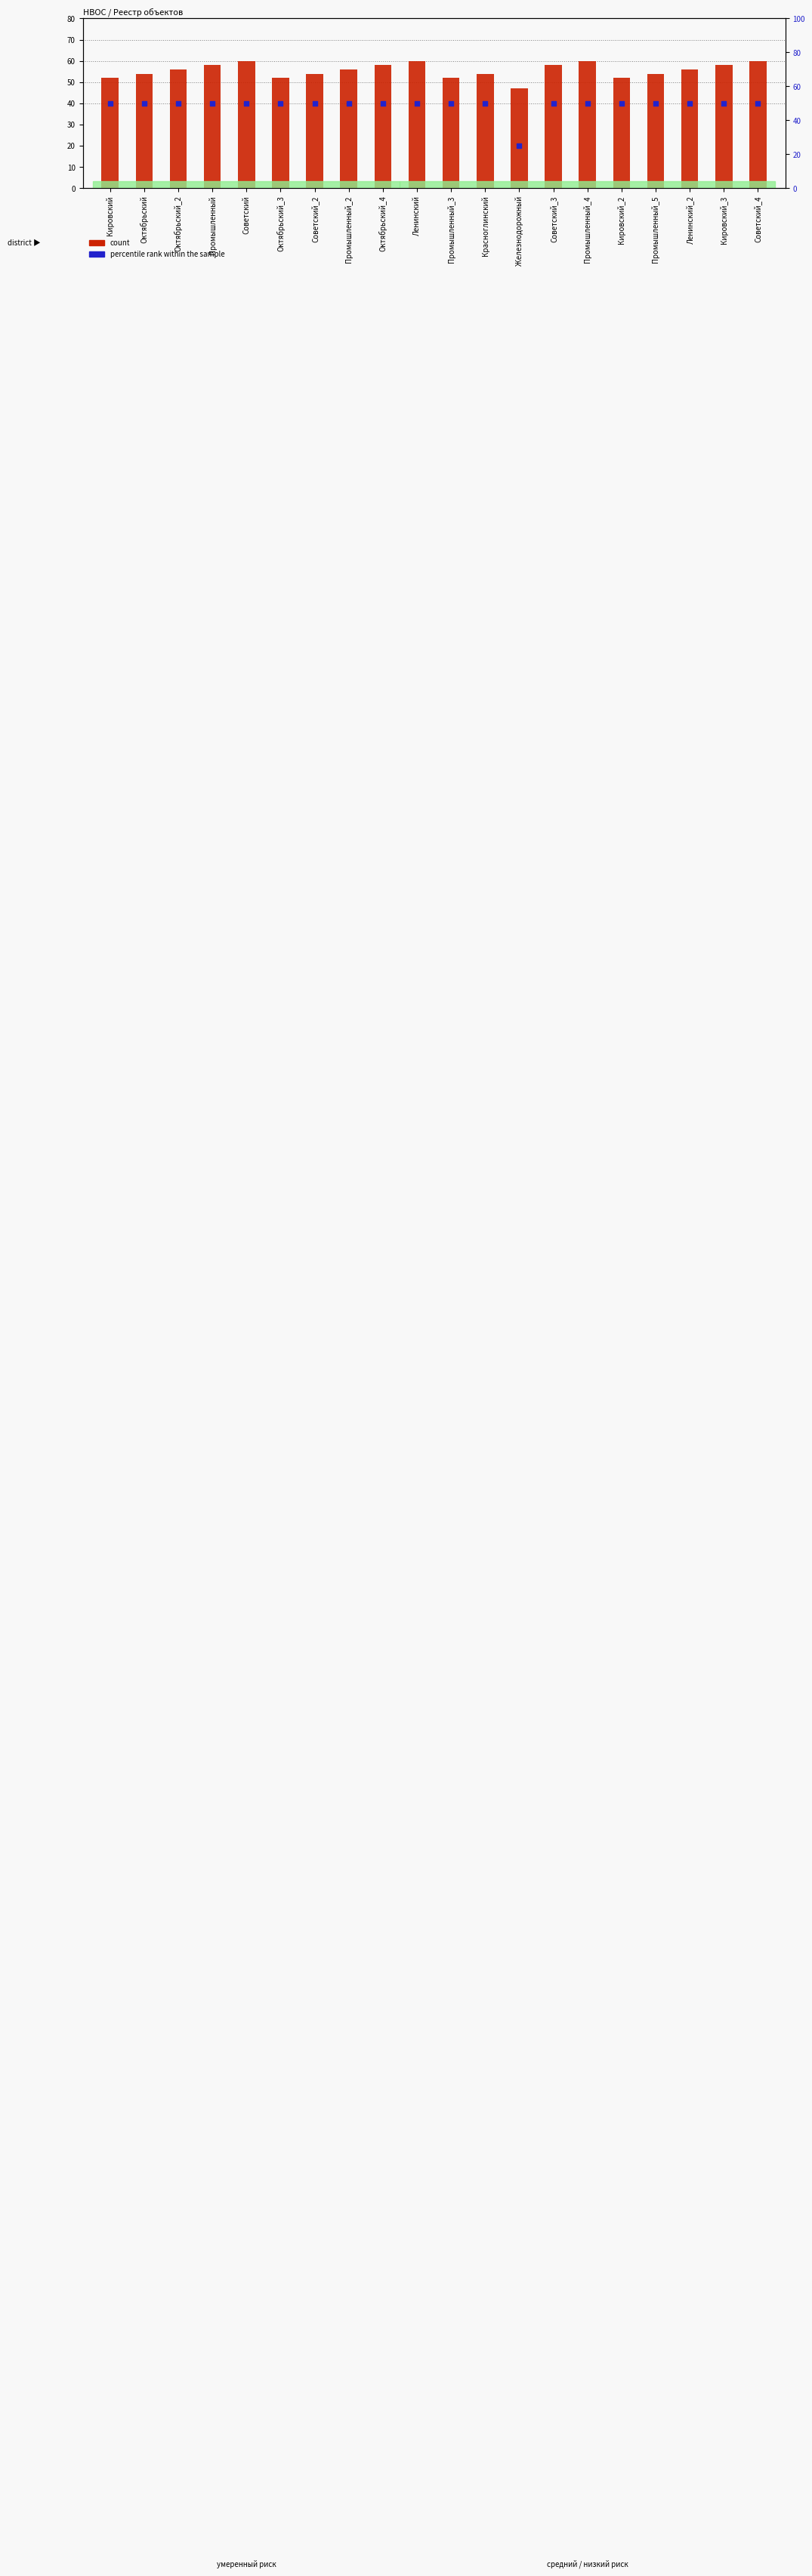

At how many categories does at least one series exceed 31?

20